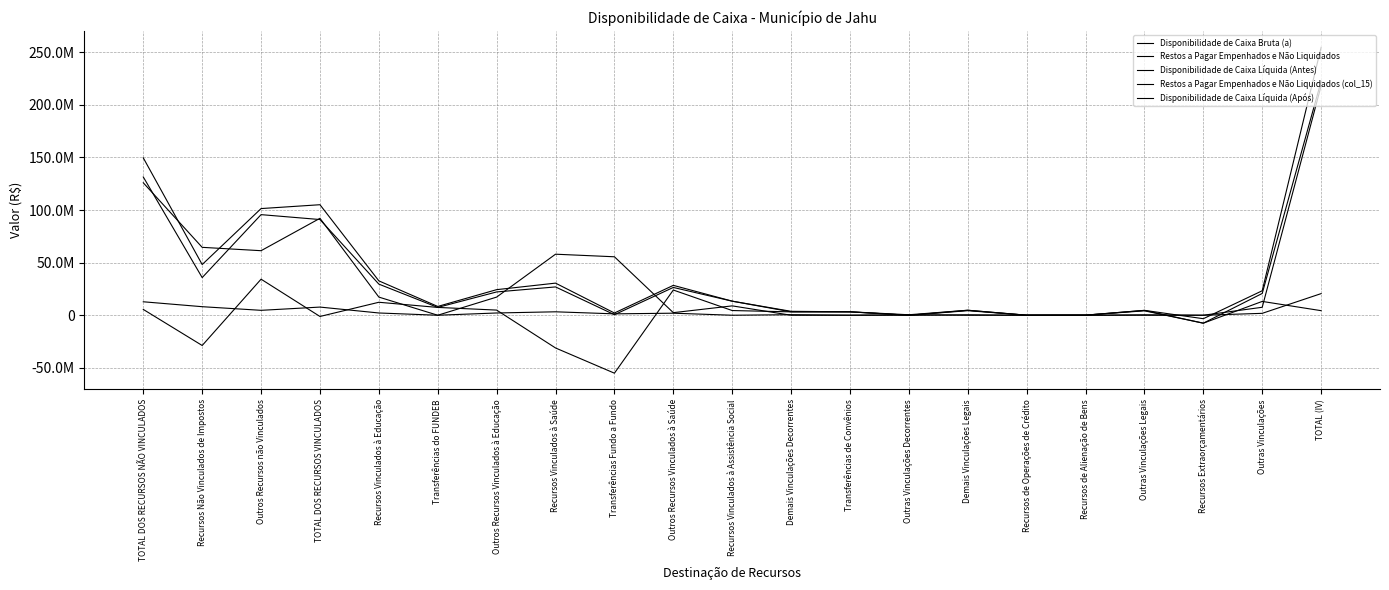

At which category does Restos a Pagar Empenhados e Não Liquidados (col_15) reach its first local peak?

TOTAL DOS RECURSOS VINCULADOS